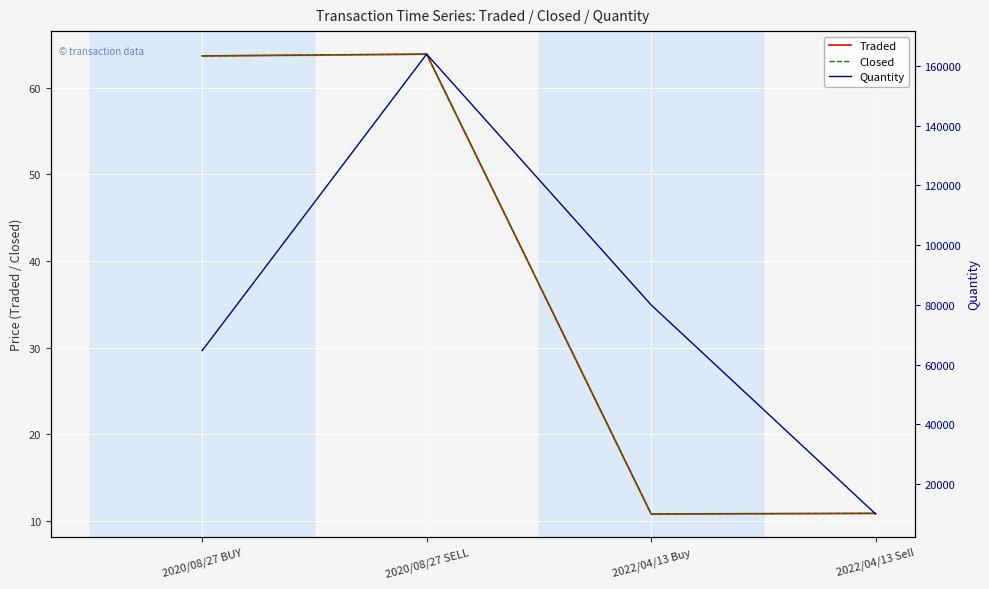

True or false: Traded and Closed intersect in this chart.

False